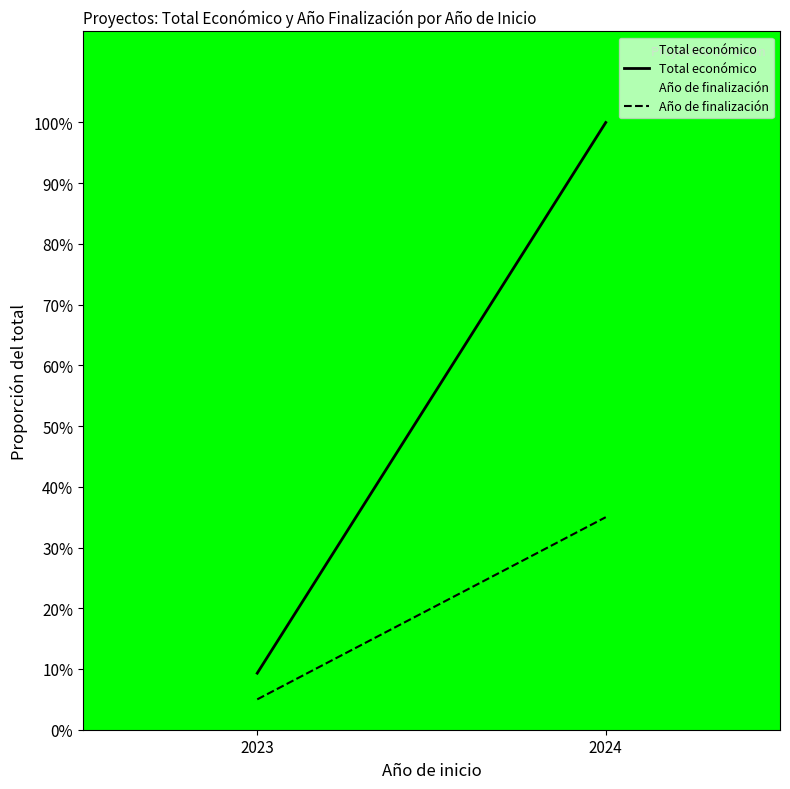

What is the lowest value of the Total económico series?

9.3